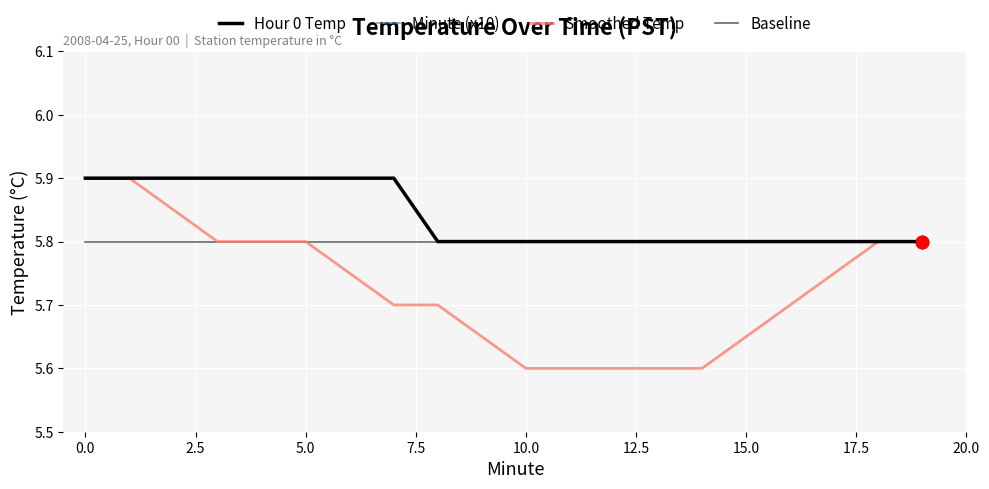

At how many categories does at least one series exceed 1?

20